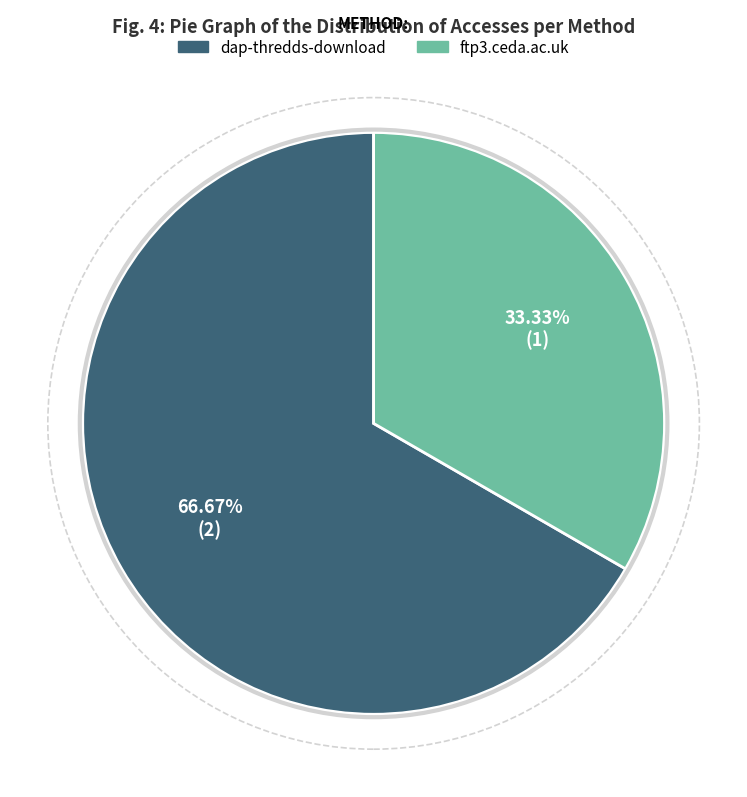

To the nearest percent, what is the combined percentage of dap-thredds-download and ftp3.ceda.ac.uk?

100%